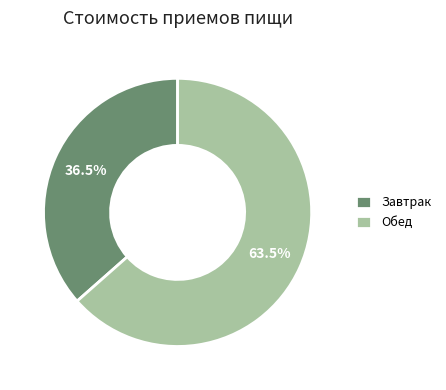

What is the total percentage of Обед and Завтрак?

100.0%